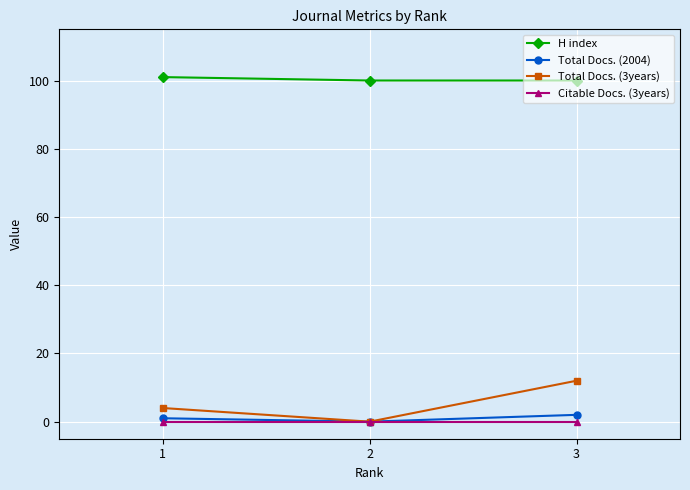

Which series has the largest range (max minus min)?

Total Docs. (3years)